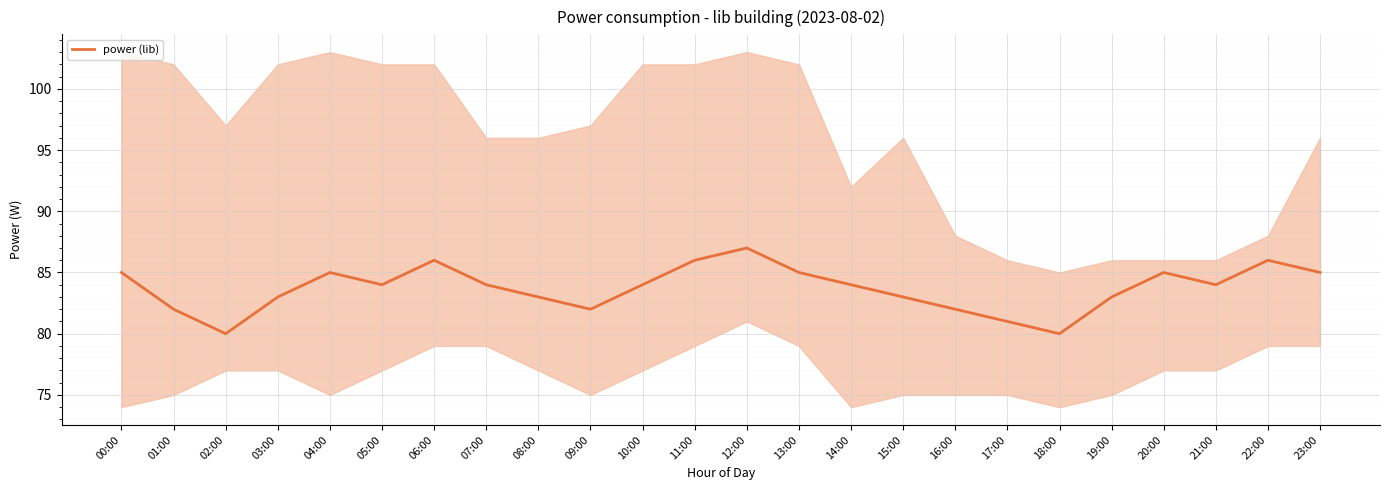

Rank the categories by value from lowest to highest.

02:00, 18:00, 17:00, 01:00, 09:00, 16:00, 03:00, 08:00, 15:00, 19:00, 05:00, 07:00, 10:00, 14:00, 21:00, 00:00, 04:00, 13:00, 20:00, 23:00, 06:00, 11:00, 22:00, 12:00